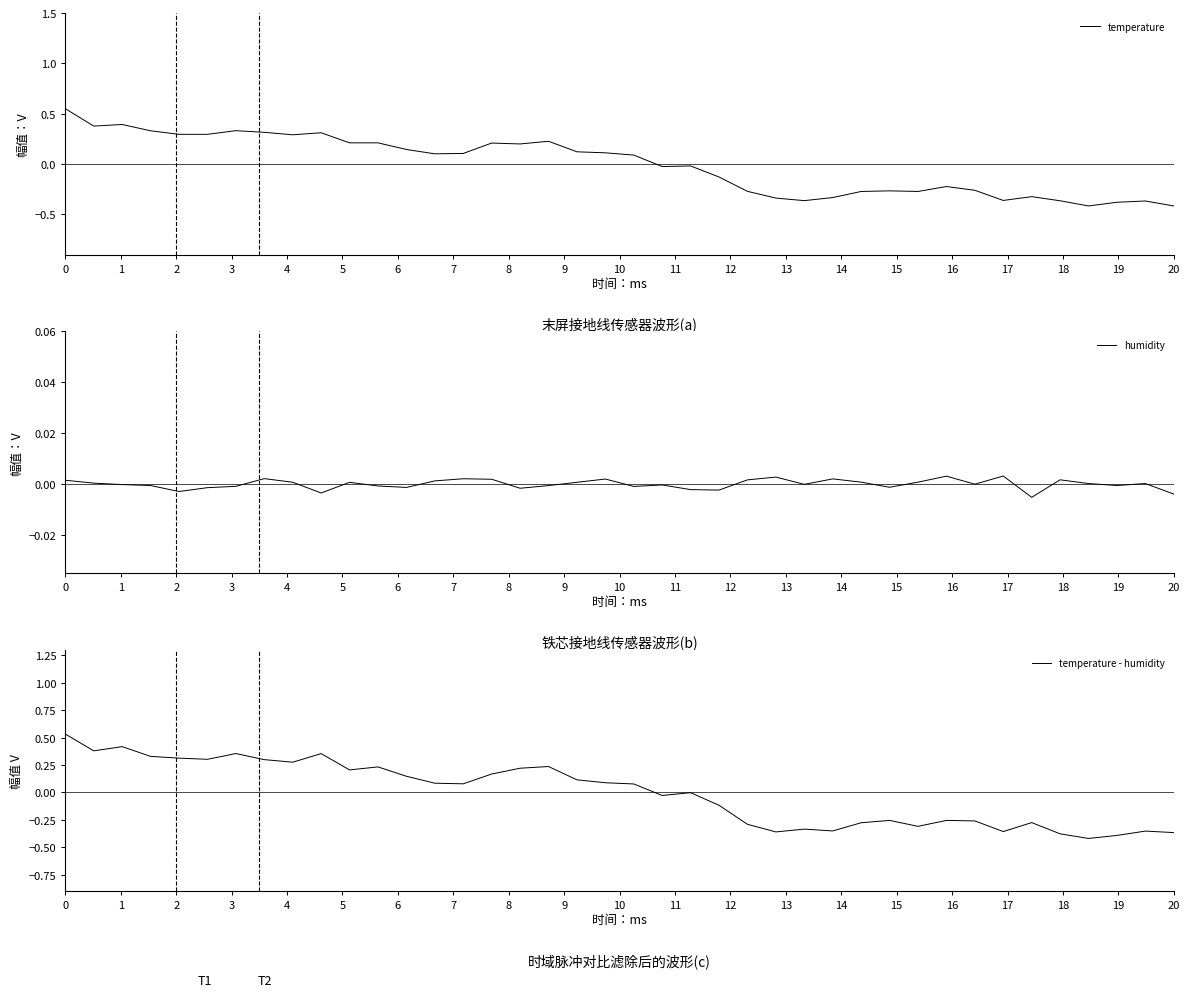

What is the greatest value displayed?

0.5